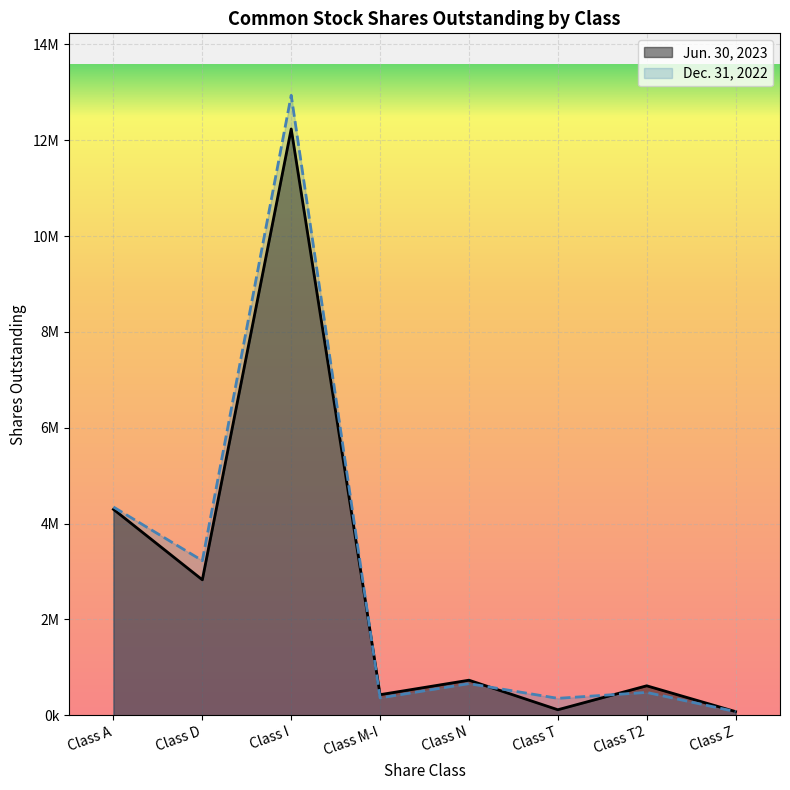

Is it true that Dec. 31, 2022 equals 475565 at Class T2?

True